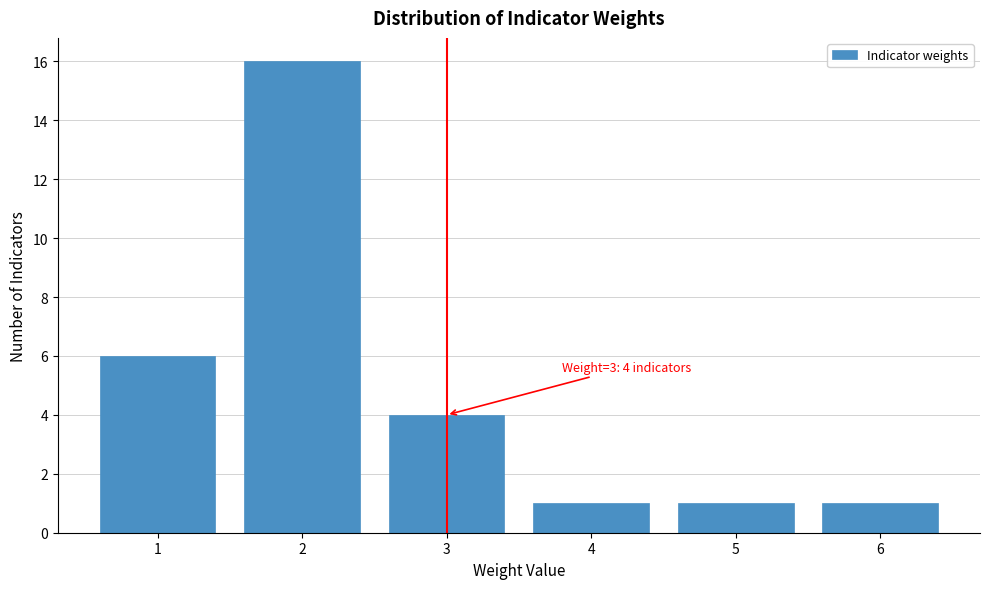

Over which range of the x-axis is the bar tallest?

1.5 to 2.5